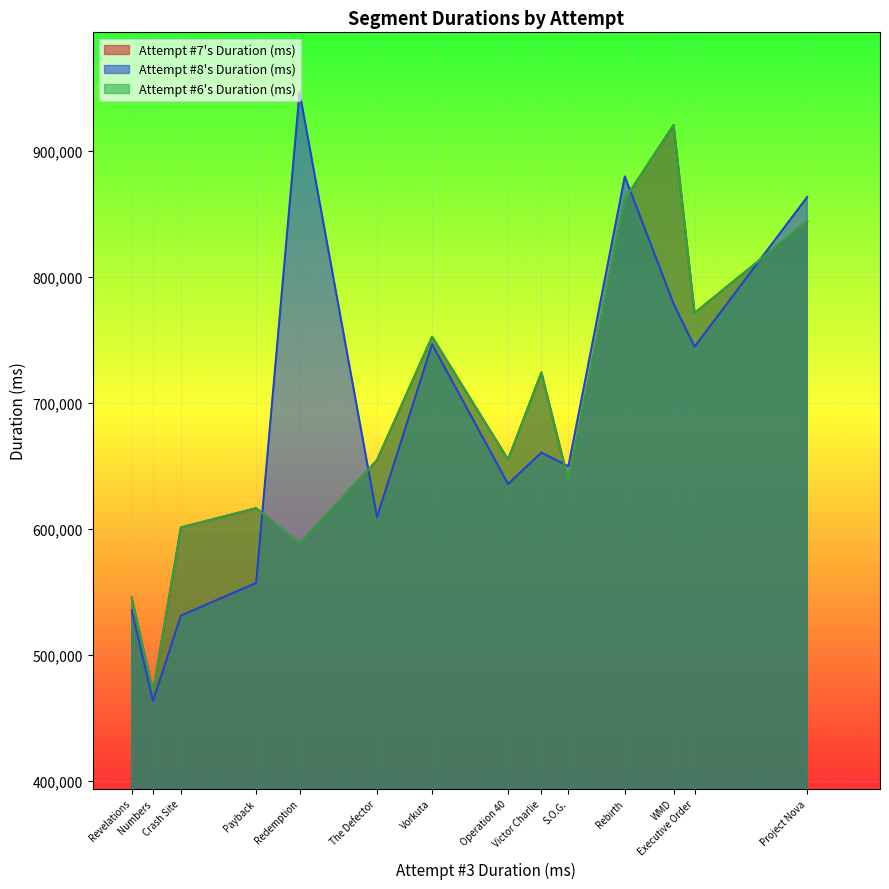

Reading left to right, what are all the values shown in this chart?

Attempt #7's Duration (ms): Operation 40=654934	Vorkuta=752368	Executive Order=771121	S.O.G.=637938	The Defector=654420	Numbers=470984	Project Nova=843872	Victor Charlie=724018	Crash Site=601147	WMD=920216	Payback=616399	Rebirth=861300	Revelations=545447	Redemption=588273
Attempt #8's Duration (ms): Operation 40=635607	Vorkuta=746479	Executive Order=744406	S.O.G.=649679	The Defector=609334	Numbers=463689	Project Nova=863071	Victor Charlie=660527	Crash Site=531245	WMD=778498	Payback=557122	Rebirth=879412	Revelations=535251	Redemption=946401
Attempt #6's Duration (ms): Operation 40=654934	Vorkuta=752368	Executive Order=771121	S.O.G.=637938	The Defector=654420	Numbers=470984	Project Nova=843872	Victor Charlie=724018	Crash Site=601147	WMD=920216	Payback=616399	Rebirth=861300	Revelations=545447	Redemption=588273